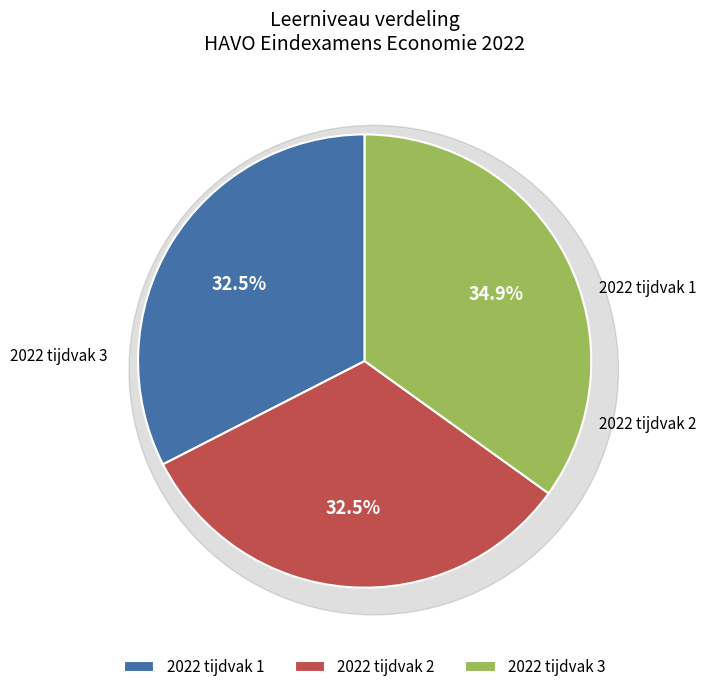

Which has a higher value, 2022 tijdvak 1 or 2022 tijdvak 3?

2022 tijdvak 3